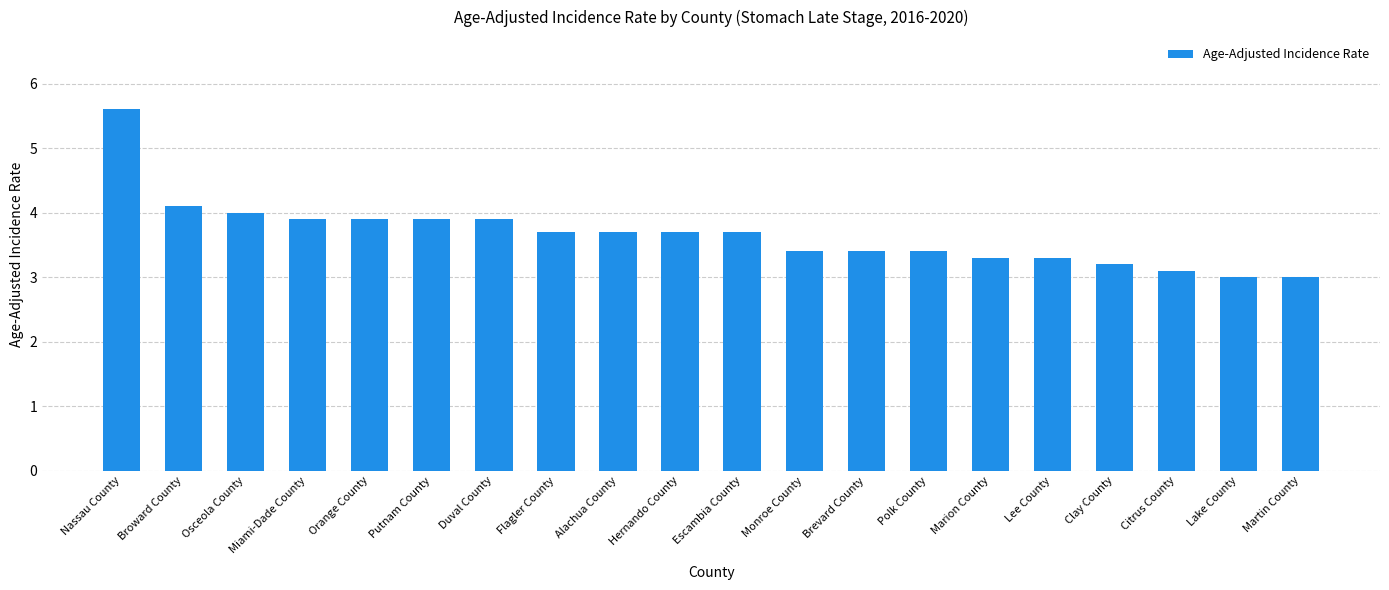

The chart shows a value of 5.9 at Flagler County. True or false?

False